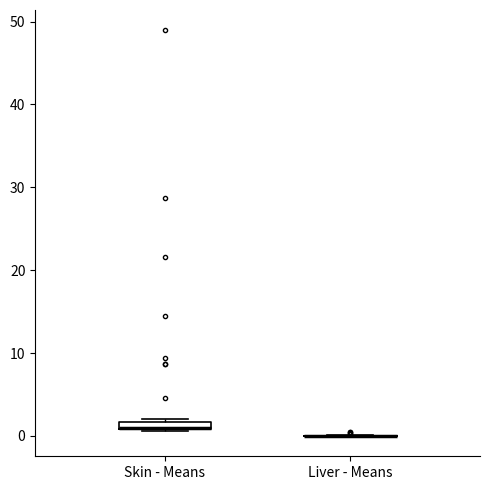

Where is the lower edge of the box for Skin - Means on the y-axis? The values are not printed on the chart, so give them approximately, as read against the axis.

1